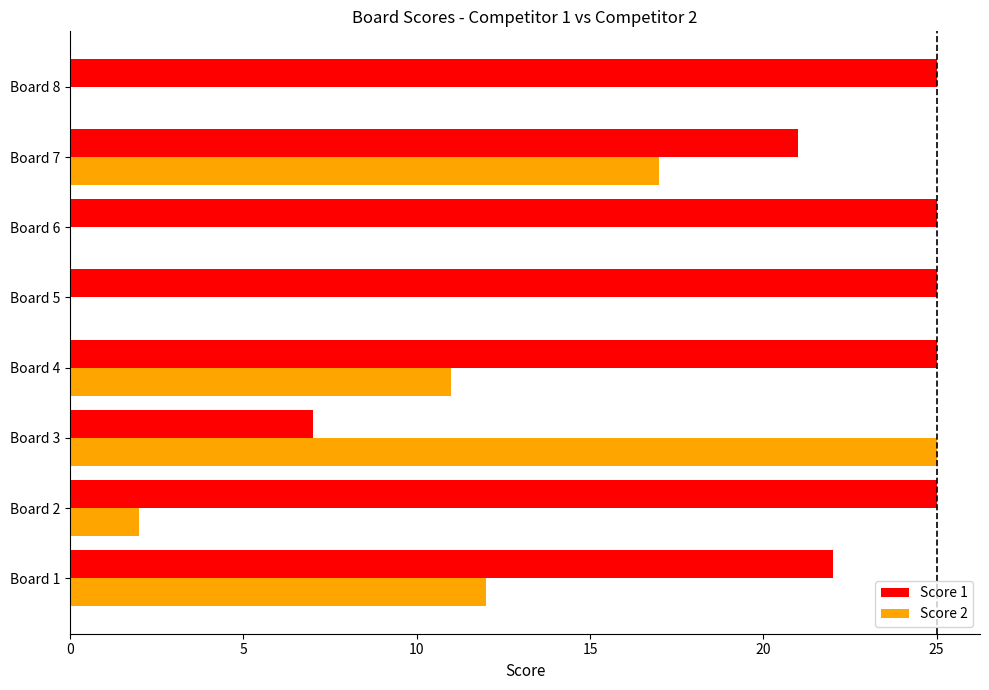

Is the value of Score 2 at Board 1 greater than the value of Score 1 at Board 8?

No